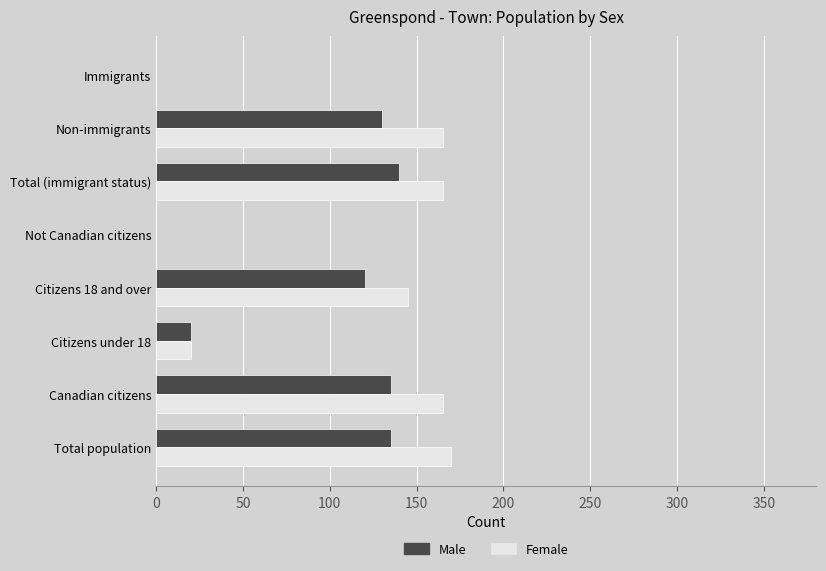

Count the number of data series in this chart.

2